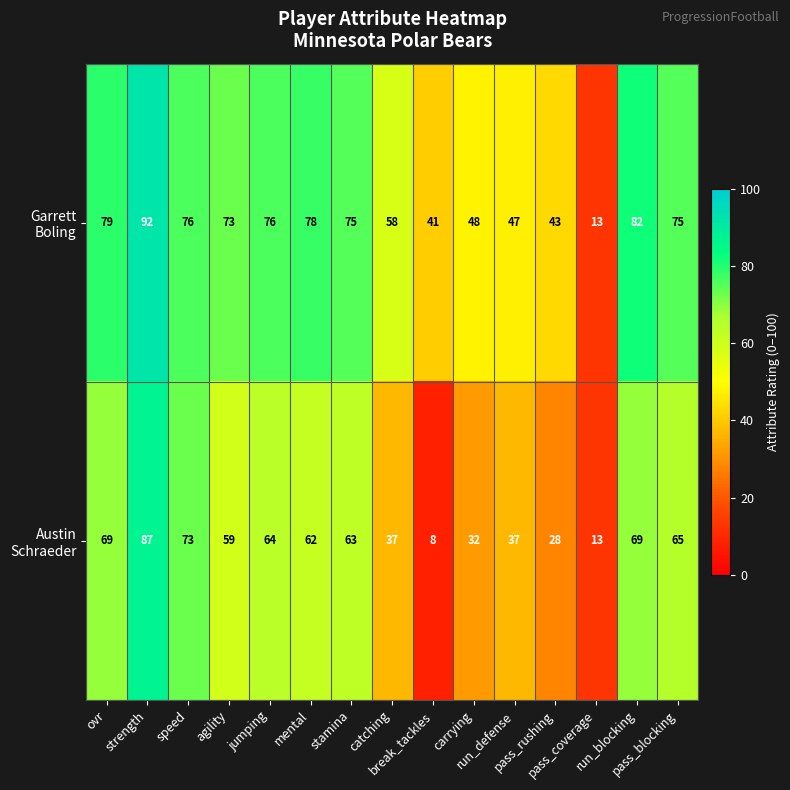

What is the maximum value shown in the chart?

92